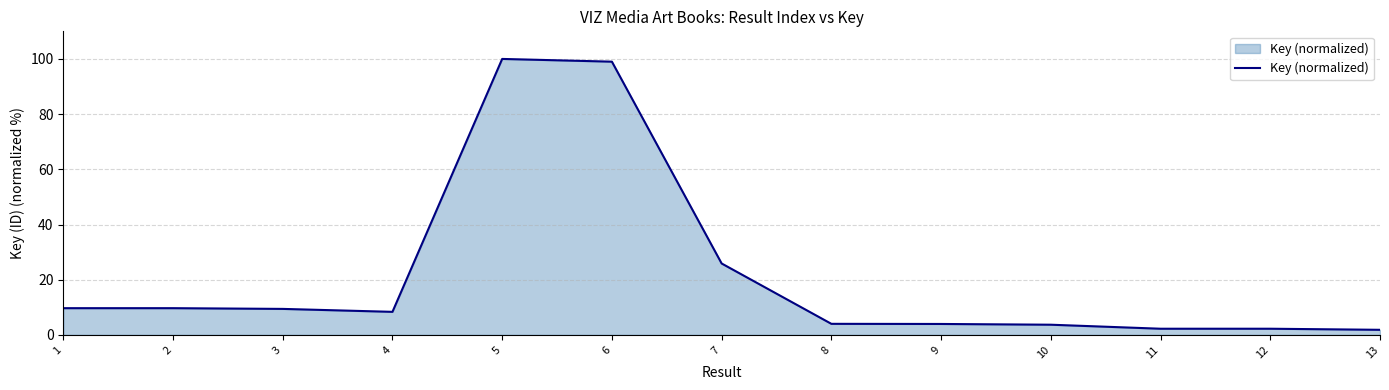

True or false: the data shows 100.0 at 5.

True